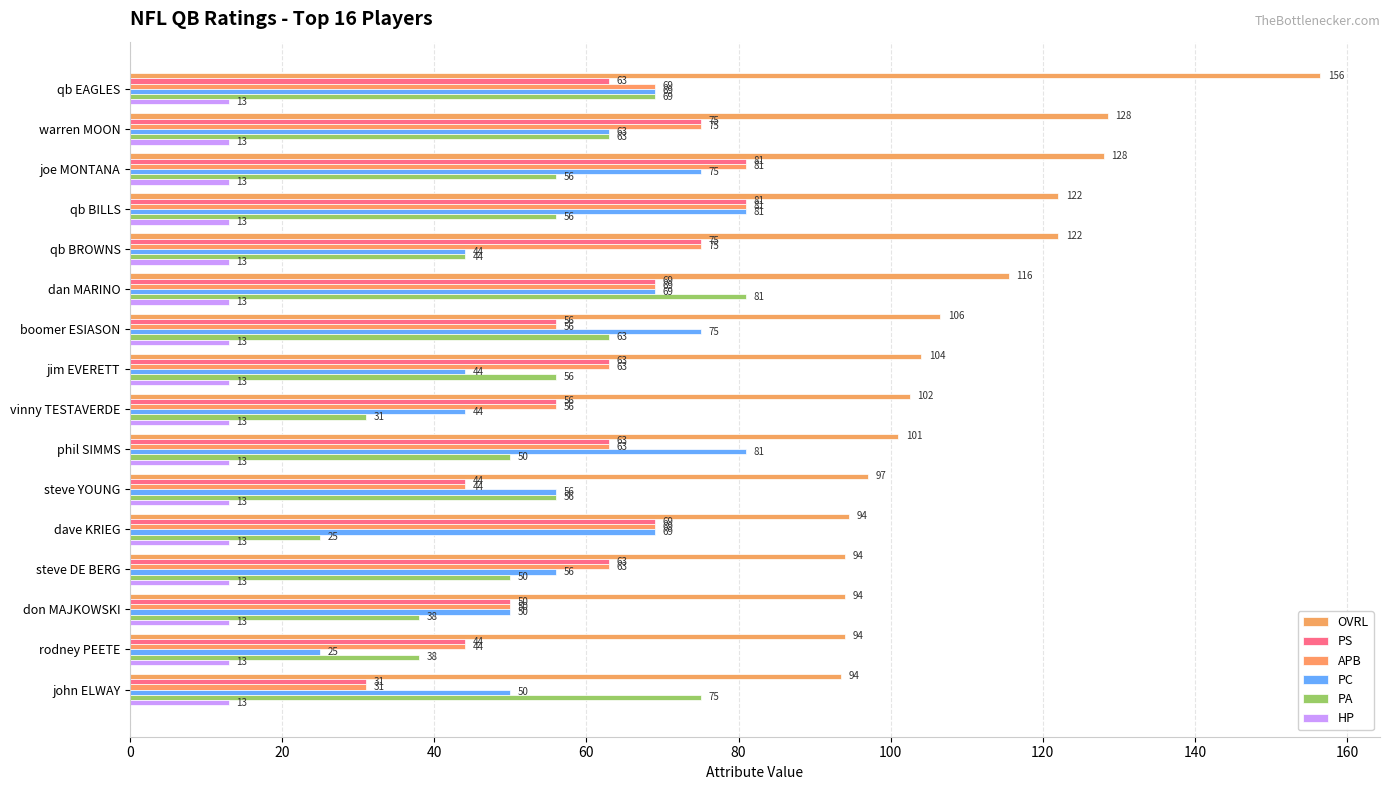

How many data points does each series have?

16